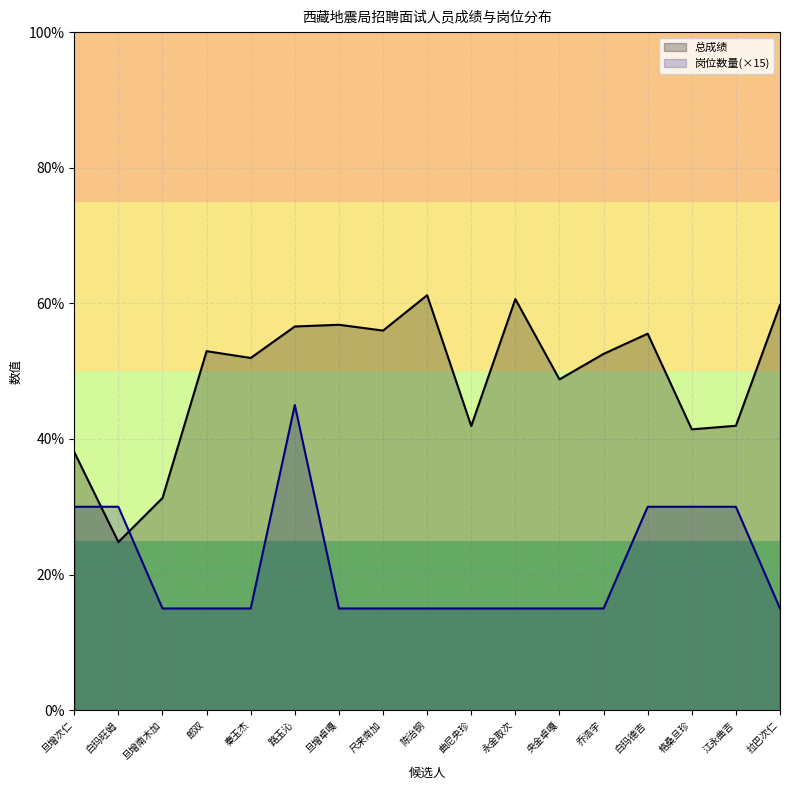

What is the value of the 总成绩 point at the 12th from the left?

48.8